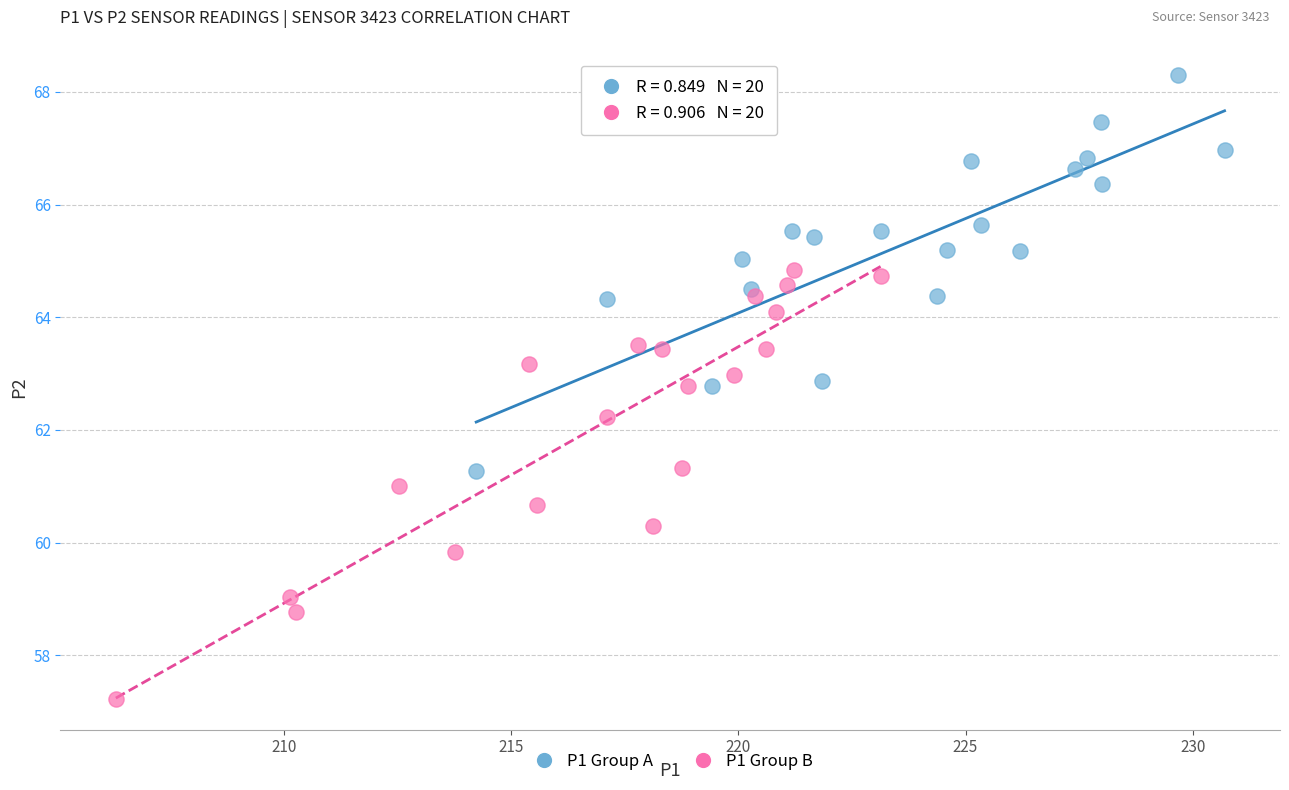

Which series has the widest spread of Y values?

P1 Group B